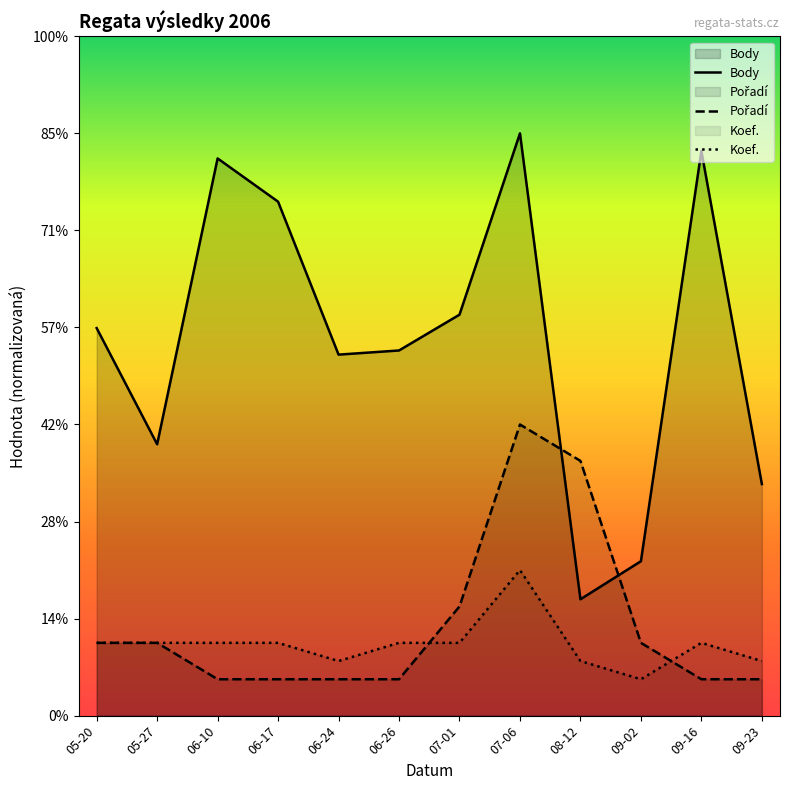

What position from the left is 08-12?

9